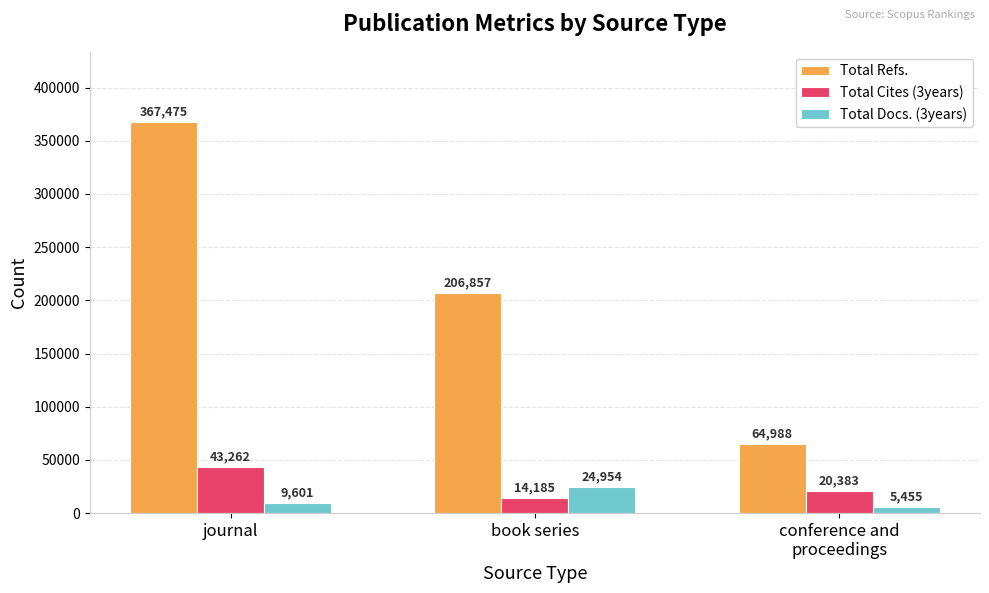

Reading right to left, what are all the values shown in this chart?

Total Refs.: 64988	206857	367475
Total Cites (3years): 20383	14185	43262
Total Docs. (3years): 5455	24954	9601